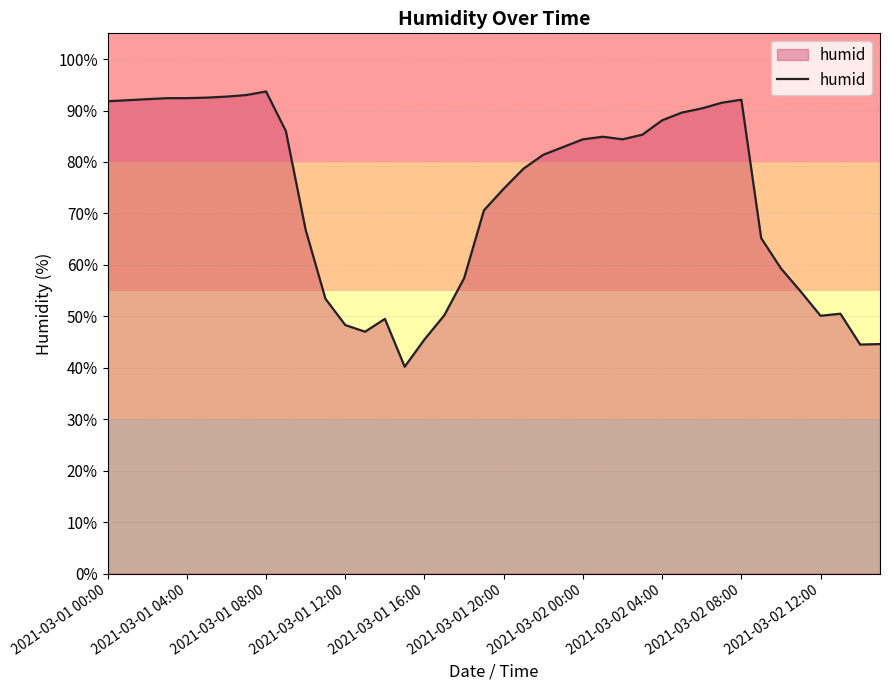

What is the minimum value shown in the chart?

40.2